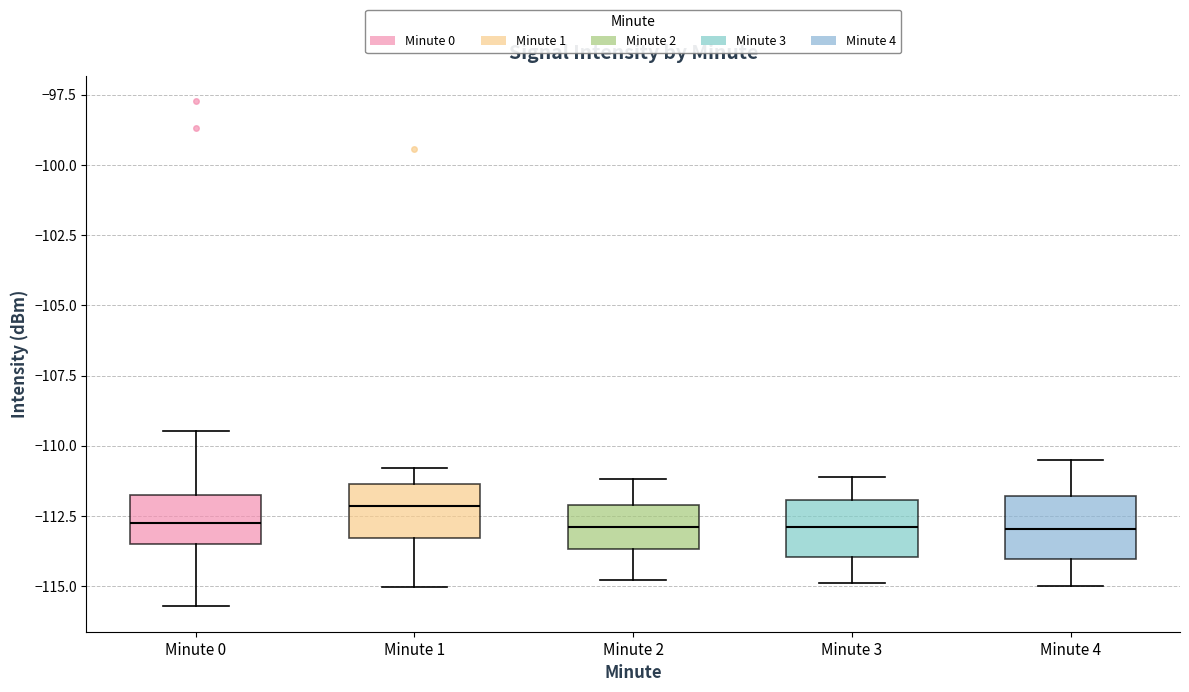

Reading left to right, read every box against the y-axis: the position of its median line, the range the box covers, and the ends of its whiskers. The values are not printed on the chart, so give them approximately, as read against the axis.

Minute 0: median -112.5, box -113.5 to -111.5, whiskers -115.5 to -109.5
Minute 1: median -112.0, box -113.5 to -111.5, whiskers -115.0 to -111.0
Minute 2: median -113.0, box -113.5 to -112.0, whiskers -115.0 to -111.0
Minute 3: median -113.0, box -114.0 to -112.0, whiskers -115.0 to -111.0
Minute 4: median -113.0, box -114.0 to -112.0, whiskers -115.0 to -110.5